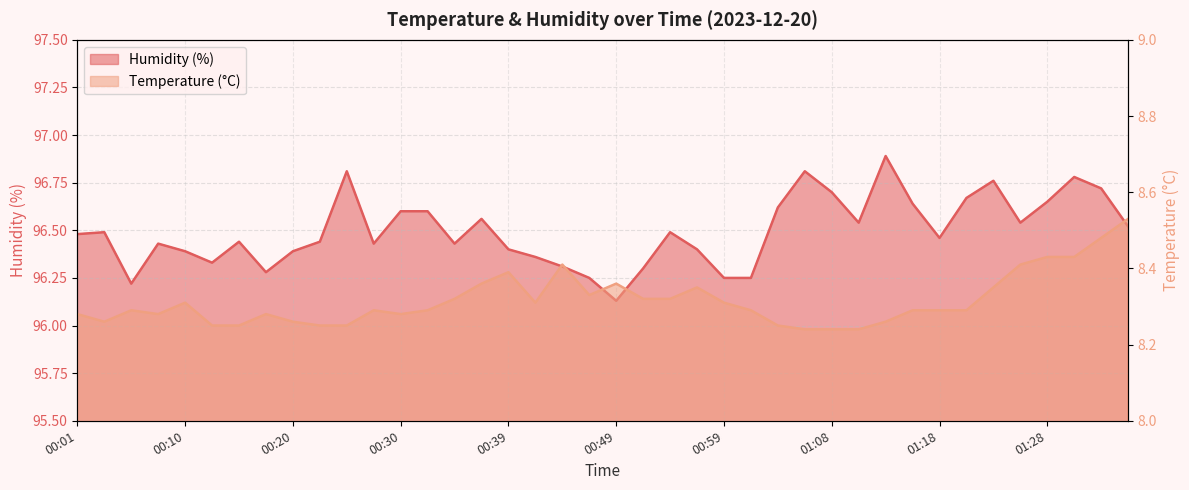

Rank the categories by Temperature (°C) value from lowest to highest.

01:06, 01:08, 01:11, 00:13, 00:15, 00:22, 00:25, 01:04, 00:03, 00:20, 01:13, 00:01, 00:08, 00:17, 00:30, 00:05, 00:27, 00:32, 01:01, 01:16, 01:18, 01:21, 00:10, 00:42, 00:59, 00:35, 00:51, 00:54, 00:47, 00:56, 01:23, 00:37, 00:49, 00:39, 00:44, 01:25, 01:28, 01:30, 01:33, 01:35